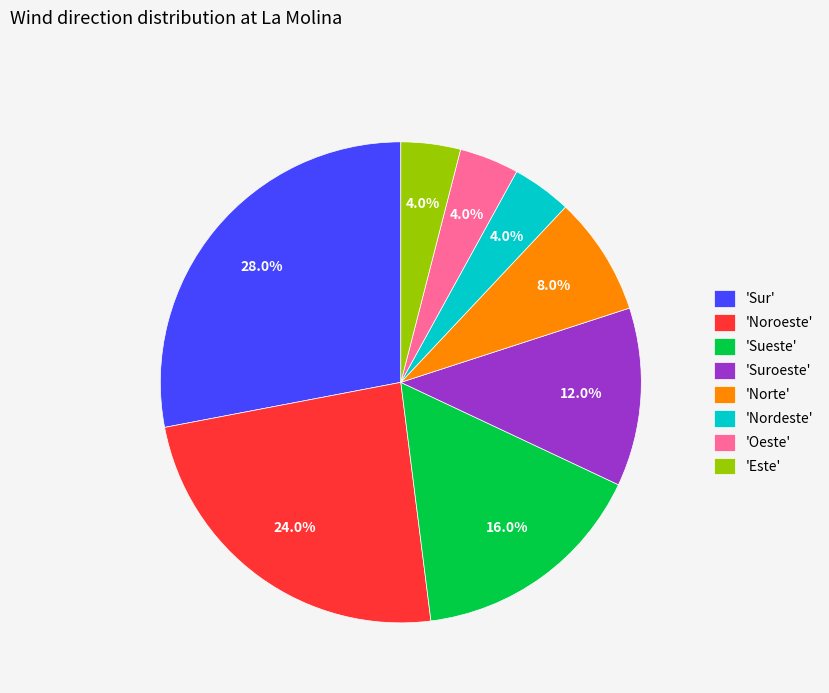

Which slice is the largest?

'Sur'